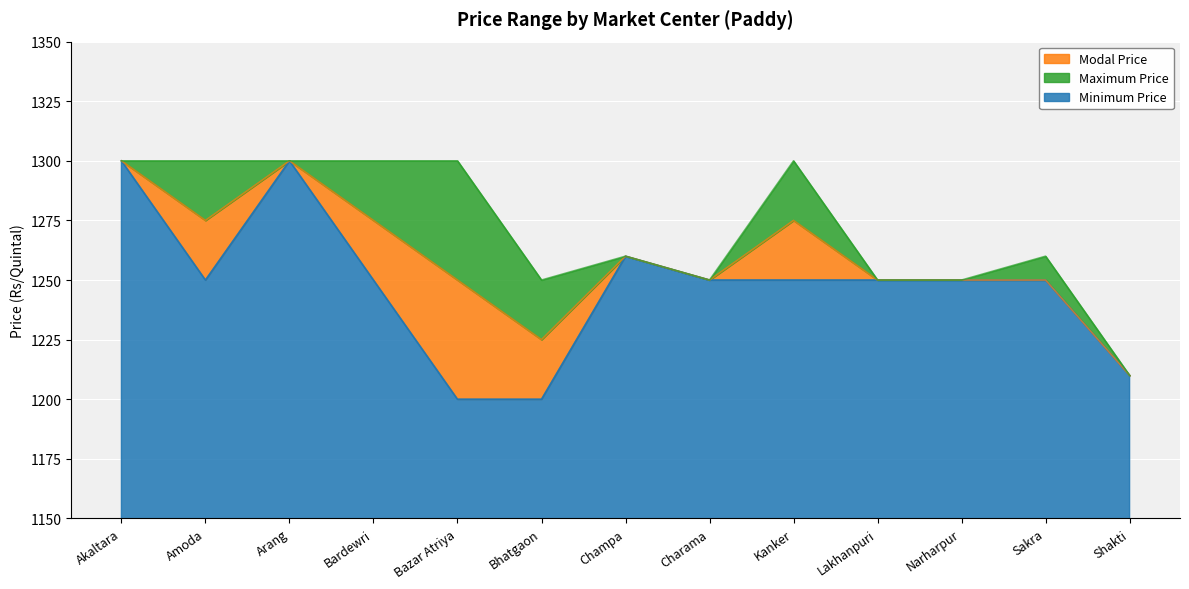

What is the difference between the maximum and second lowest values in the Maximum Price series?

50